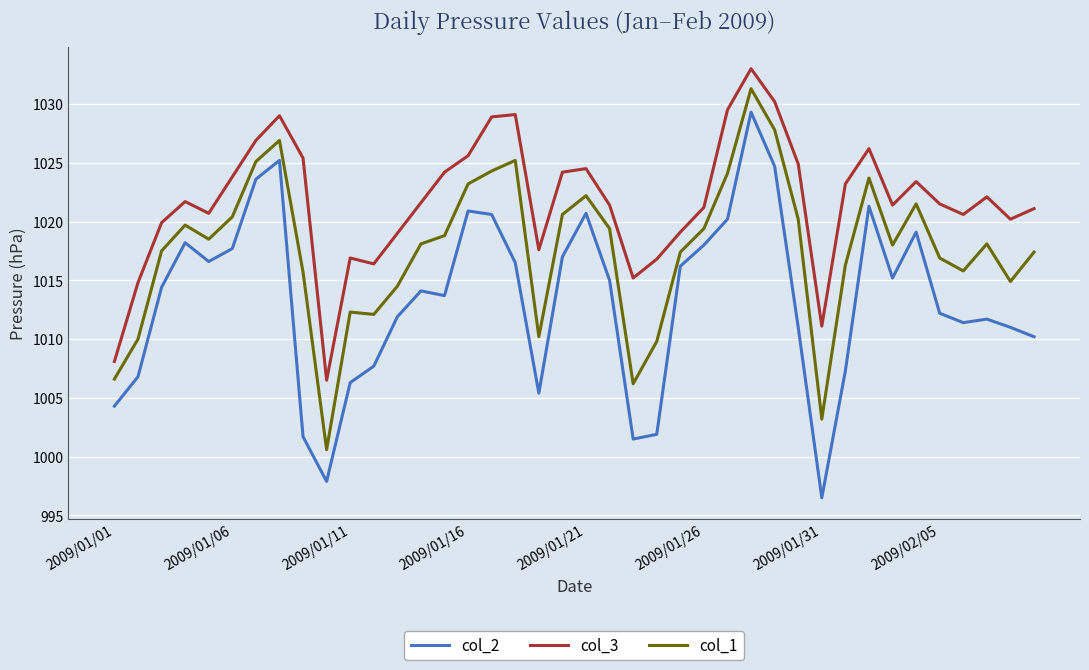

What is the smallest value displayed?

996.5